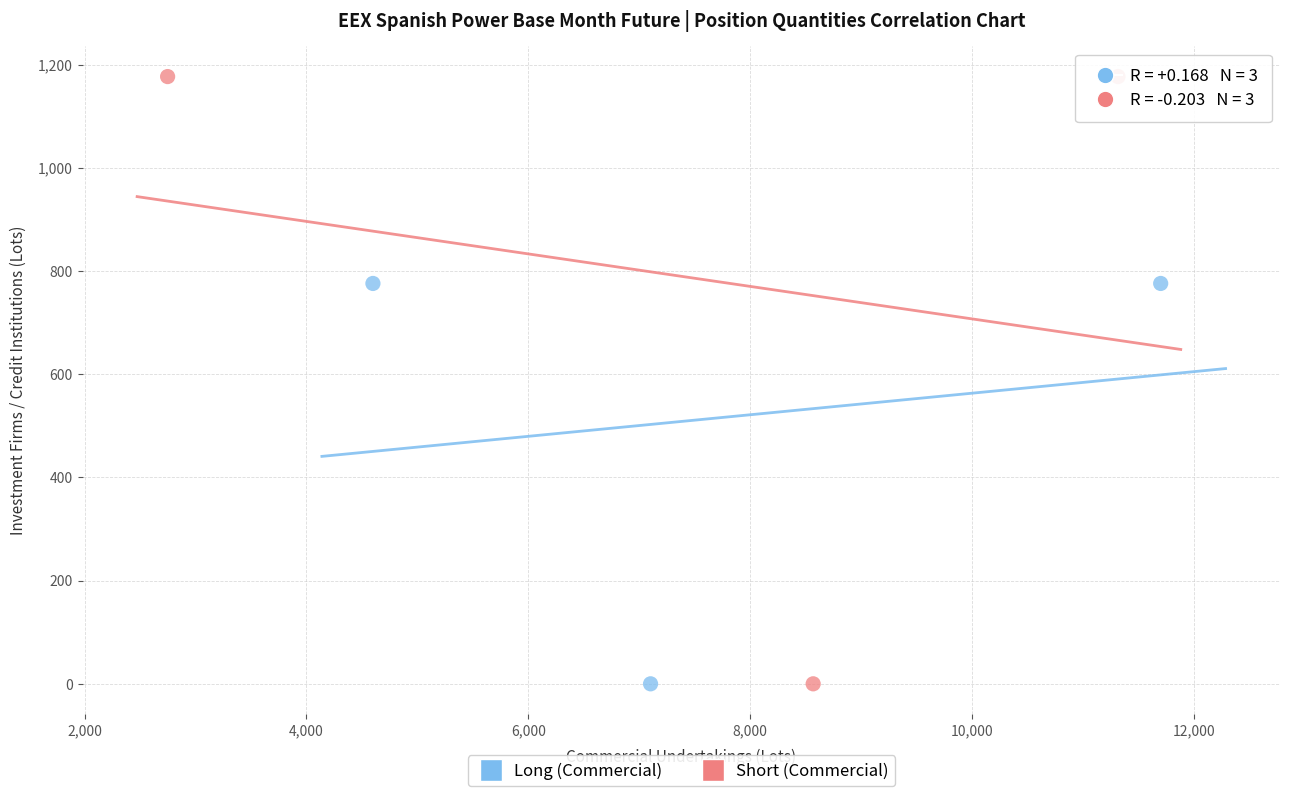

Which series has the largest Y range (max minus min)?

Short (Commercial)